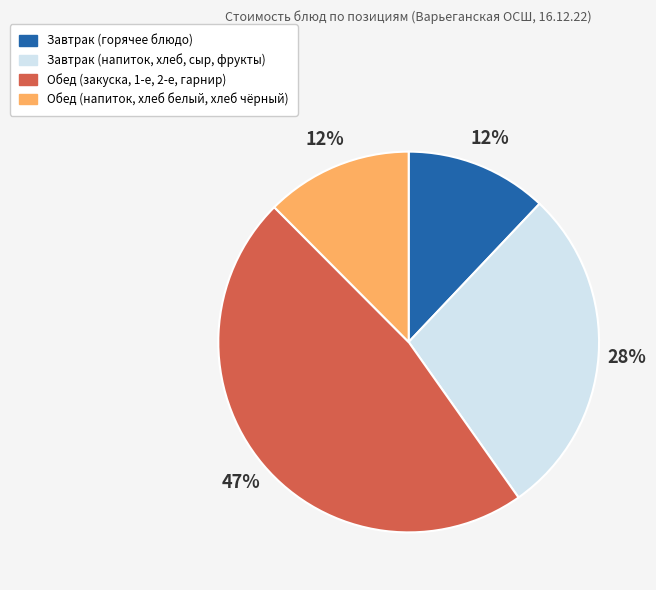

Which category has the biggest portion of the pie?

Обед (закуска, 1-е, 2-е, гарнир)